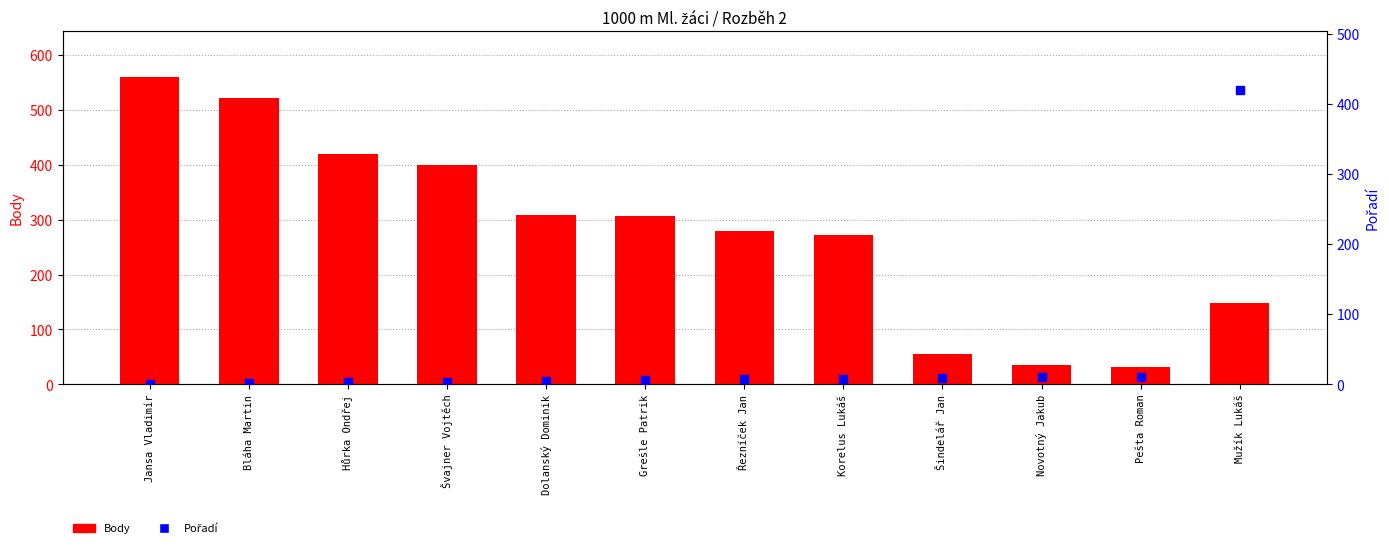

At how many categories does at least one series exceed 528?

1